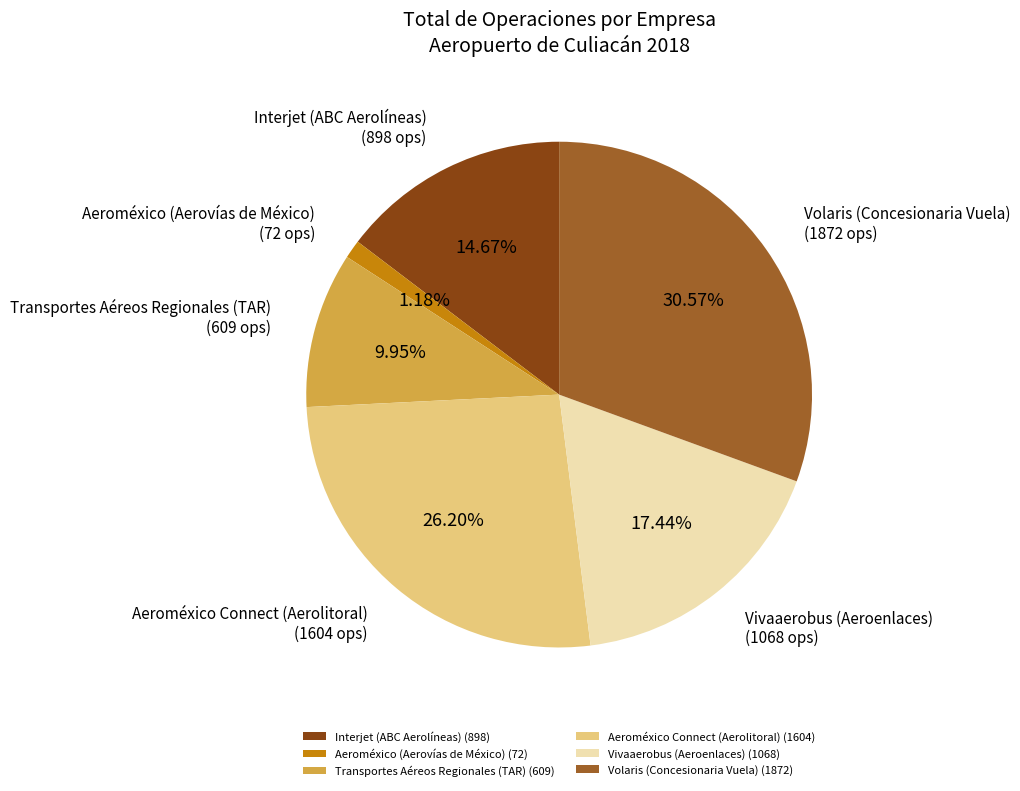

Combined, what portion of the pie is Transportes Aéreos Regionales (TAR) and Aeroméxico (Aerovías de México)?

11.1%